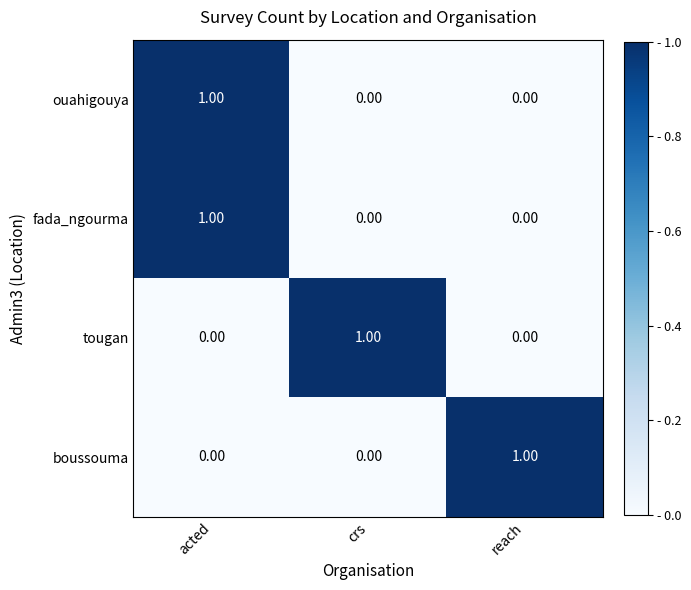

At which category is the sum across all series the highest?

acted